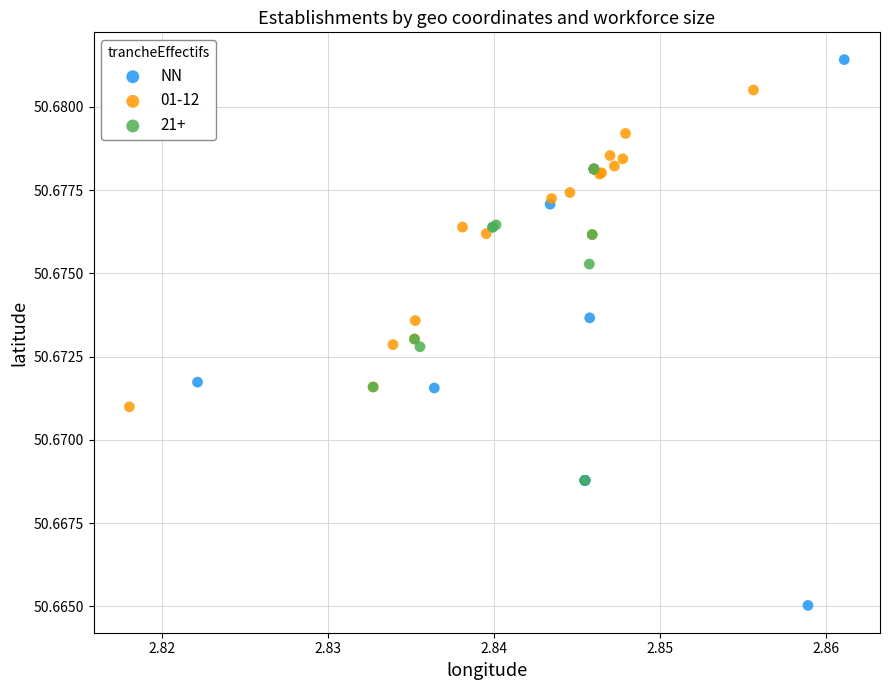

Which series contains the lowest Y value?

NN